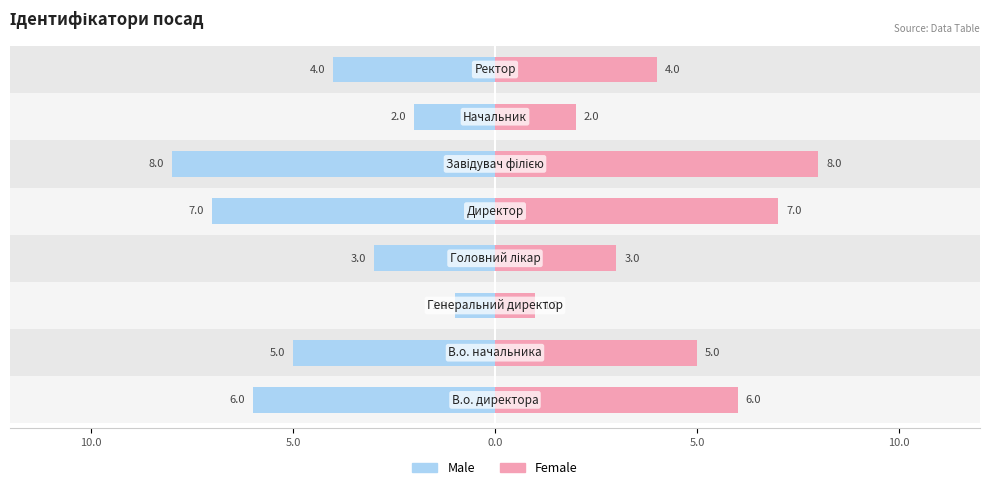

Which series changed the most between 10.0 and 5?

Male